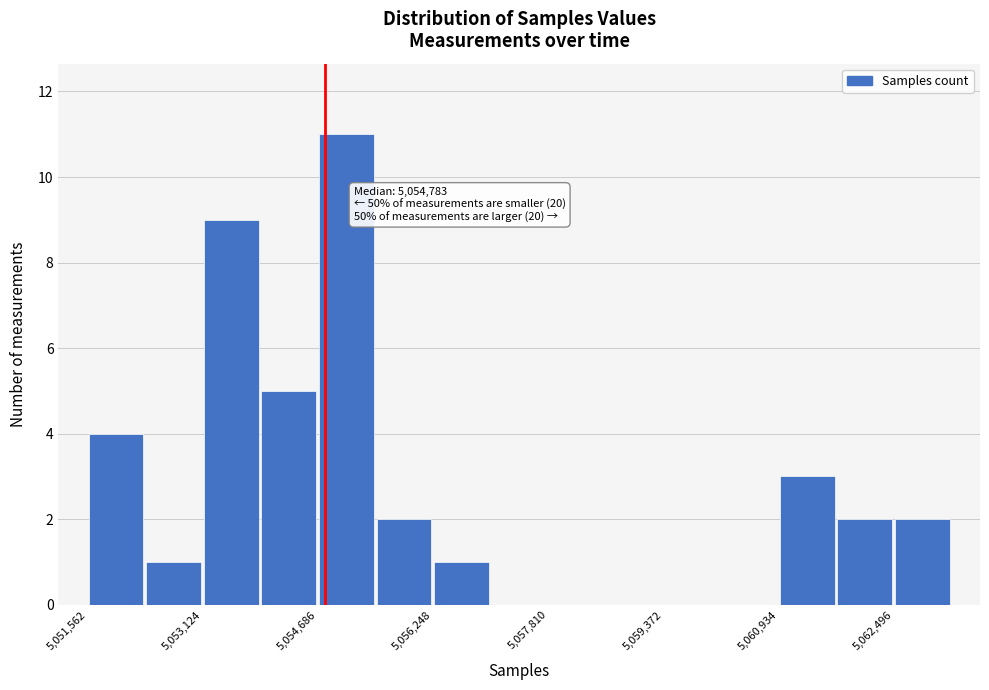

Around what value on the x-axis is the tallest bar? Give the approximate position of its centre, as read against the axis.

5055000